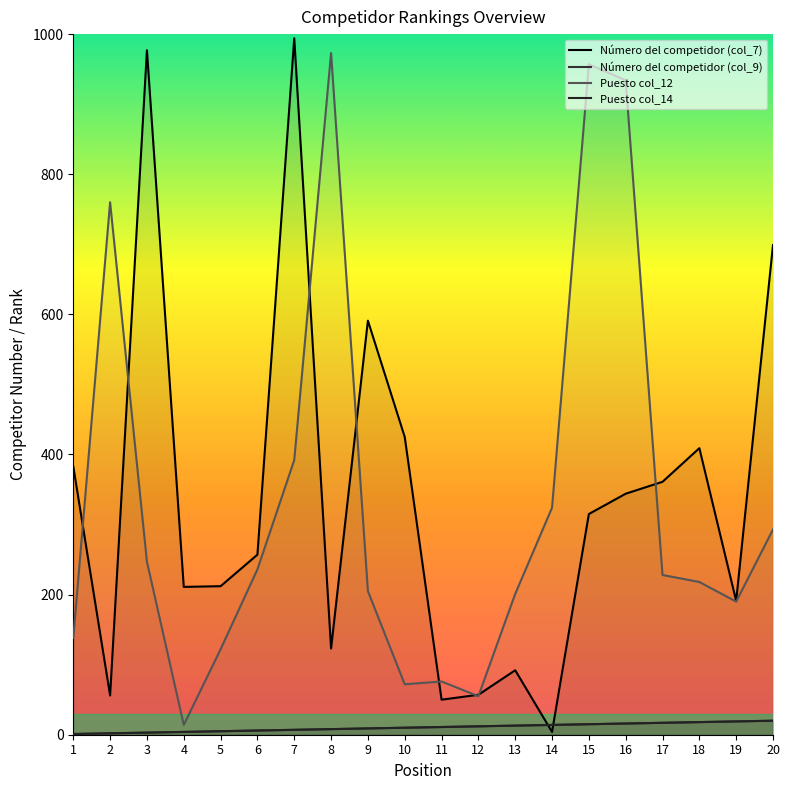

What is the difference between the highest and lowest values at 6?

251